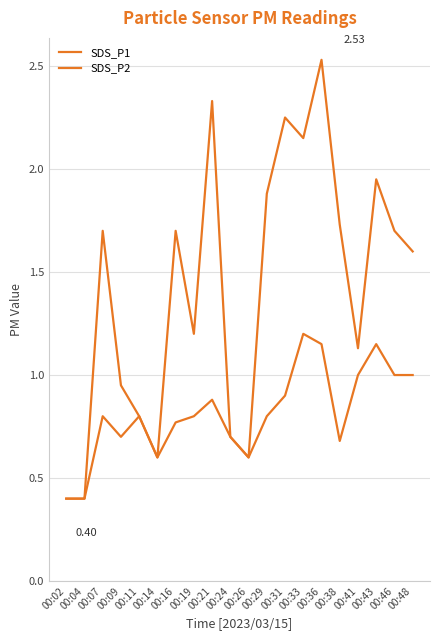

How many lines are shown in the chart?

2